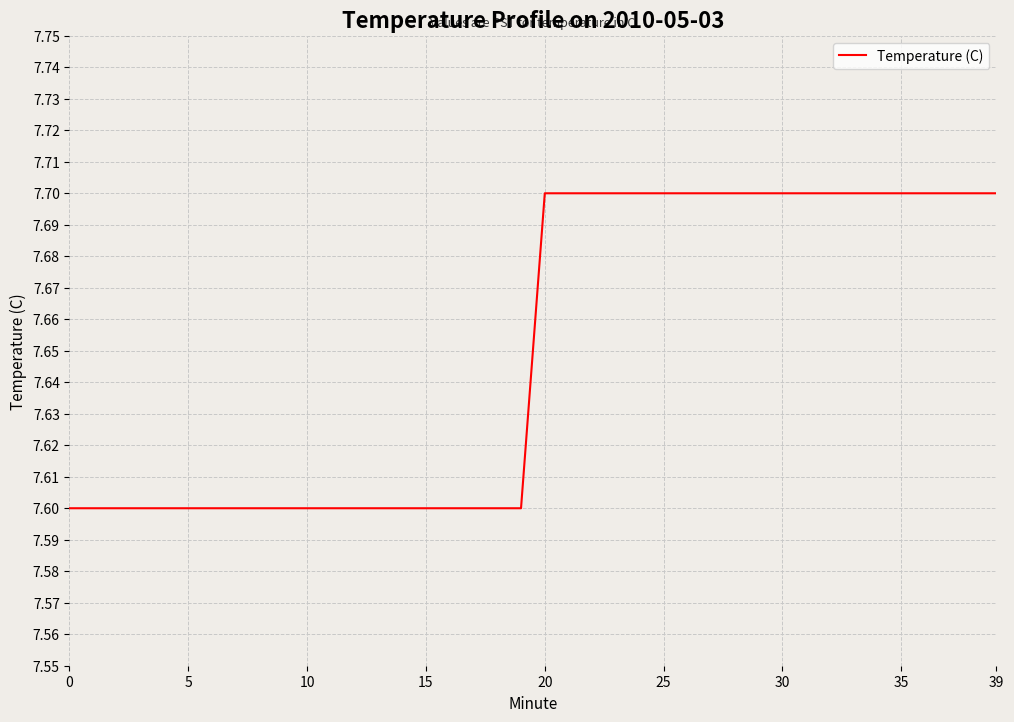

Count the values in the range 7 to 8.

40